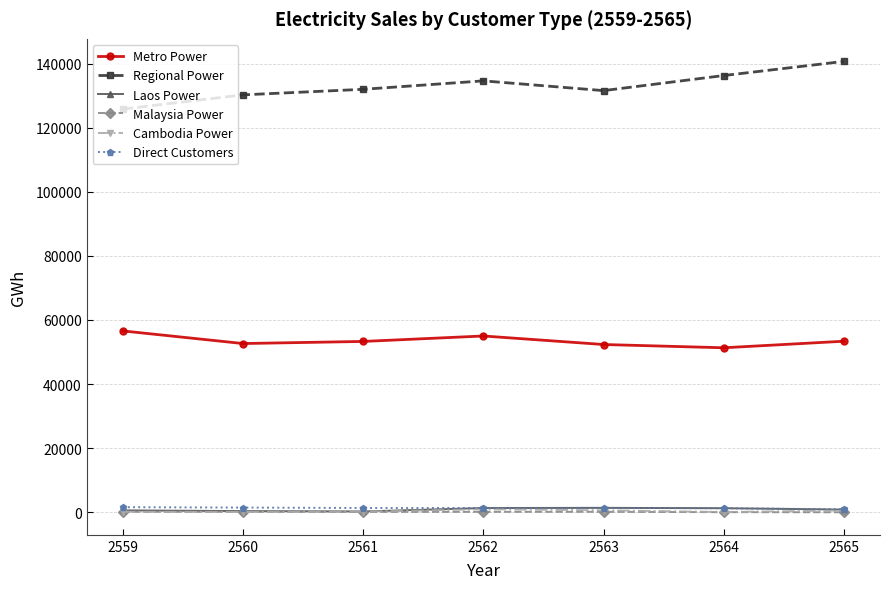

True or false: Direct Customers has more than 0 interior local peaks.

True